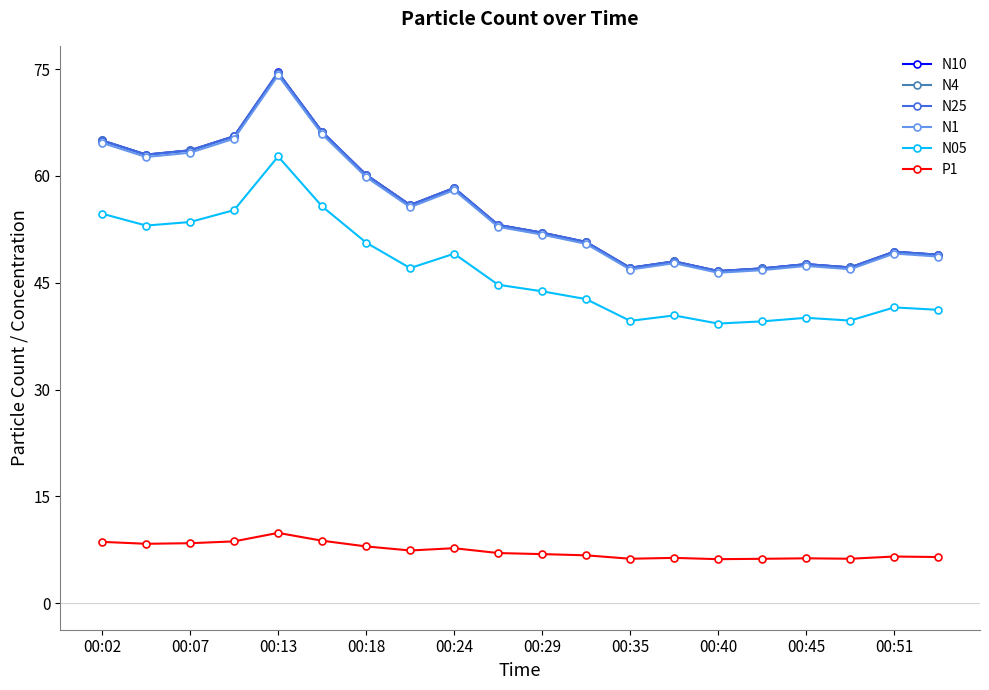

What is the sum of all N4 values?

1109.7